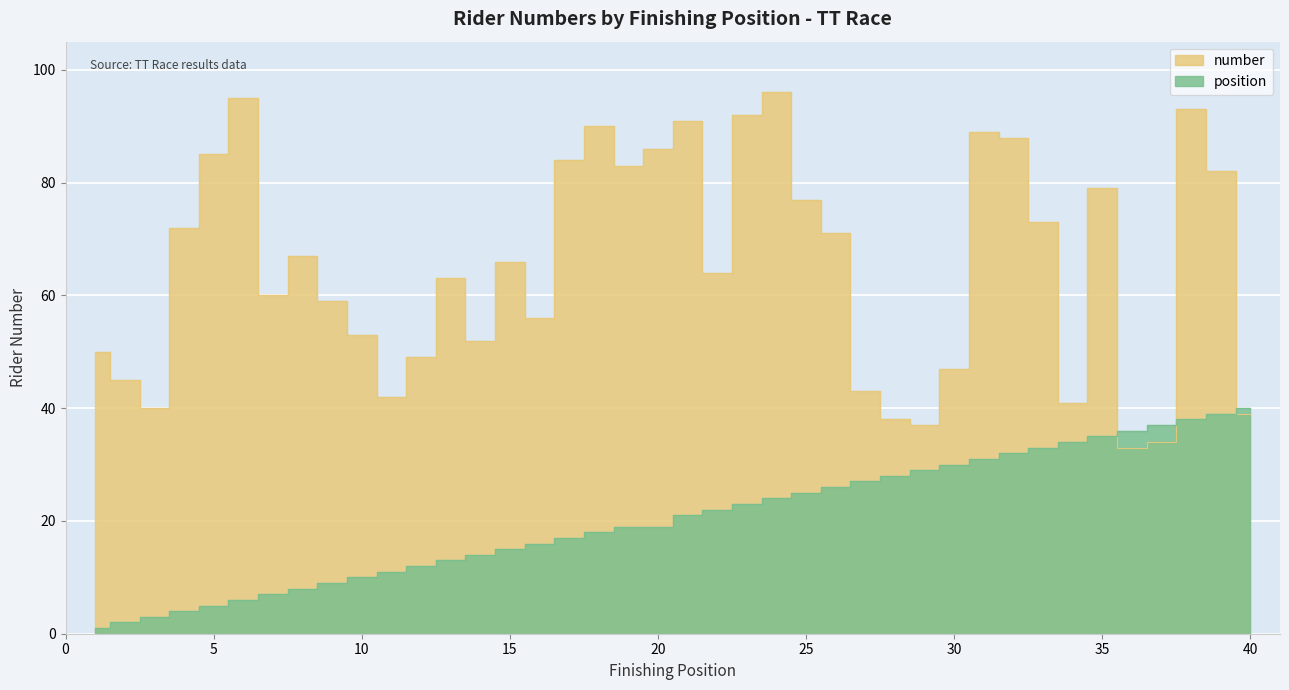

True or false: position and number intersect in this chart.

True